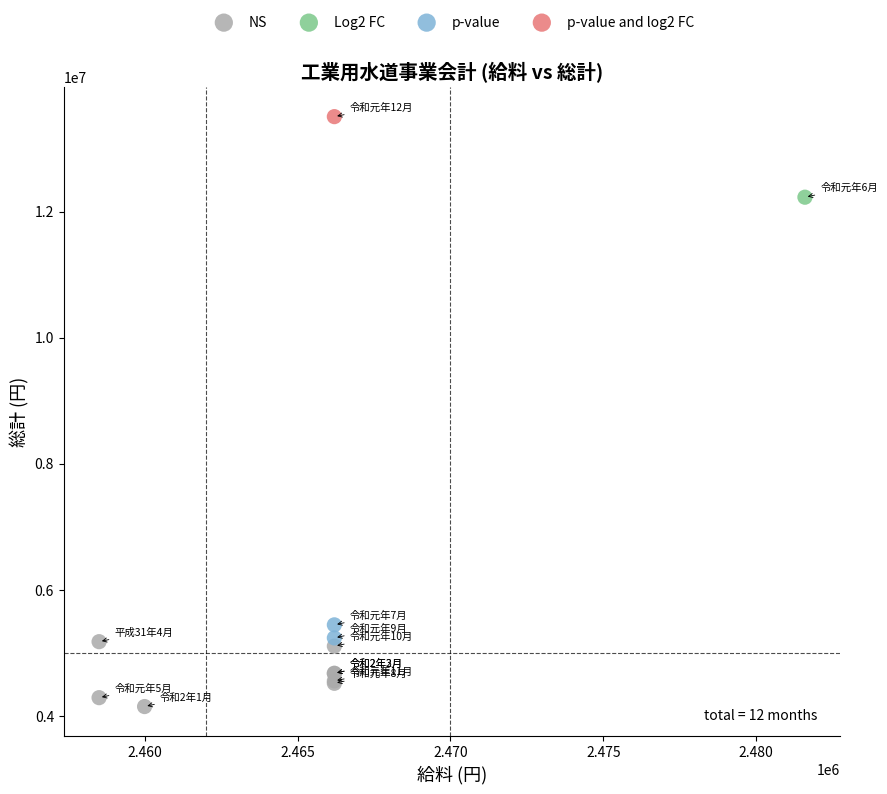

Which series contains the lowest Y value?

NS